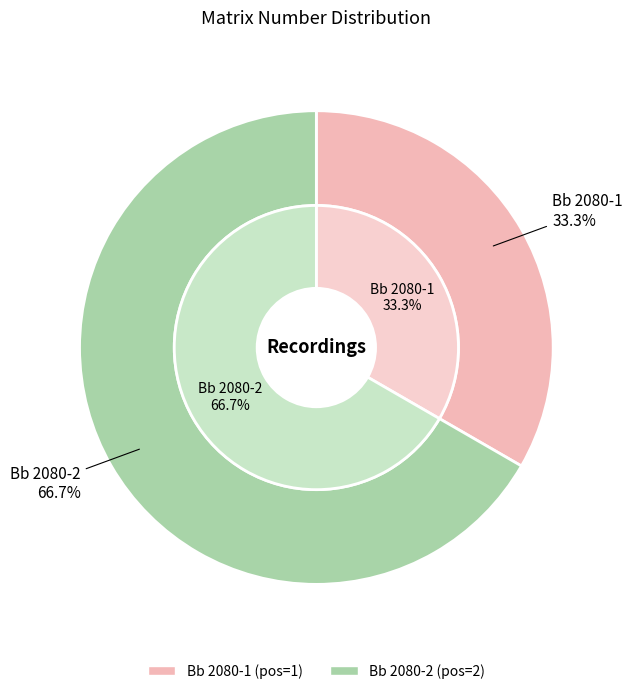

To the nearest percent, what percentage of the pie is Bb 2080-1?

33%